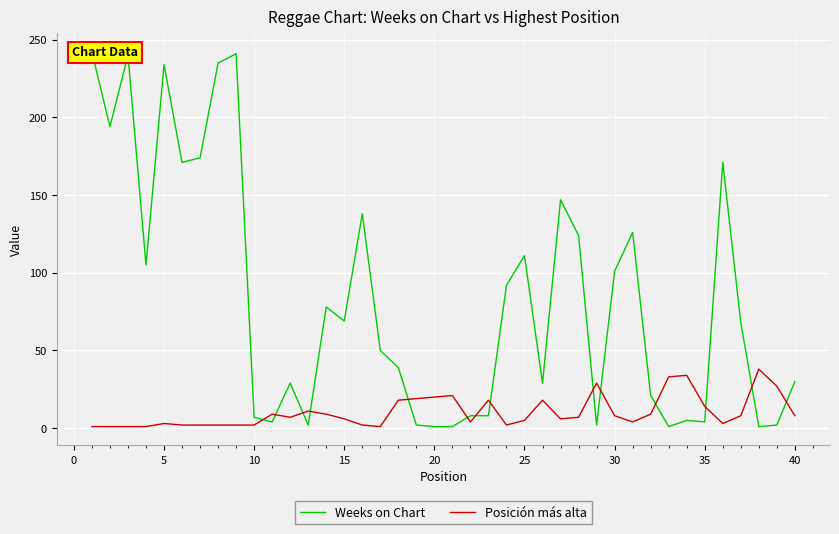

What is the difference between the maximum and second lowest values in the Weeks on Chart series?

241